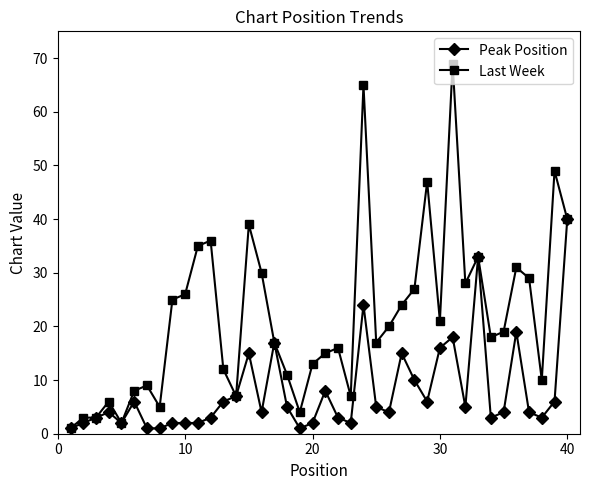

What is the value of the Peak Position point at the 37th from the left?

4